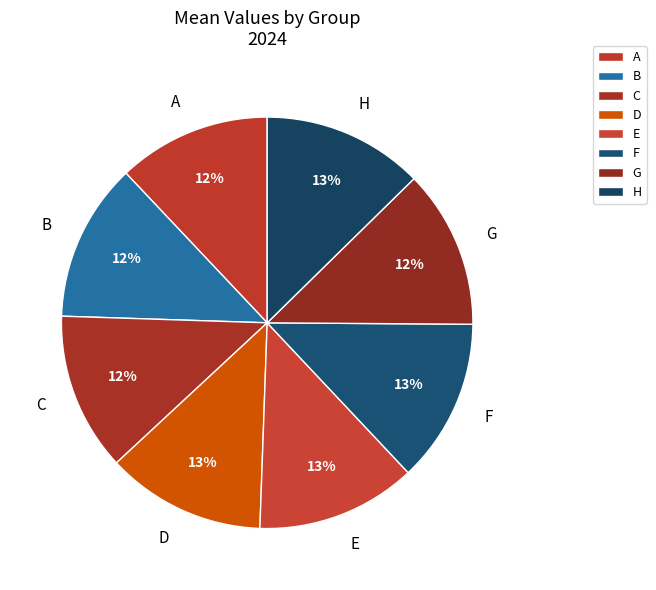

The B slice represents 12% of the pie. True or false?

True